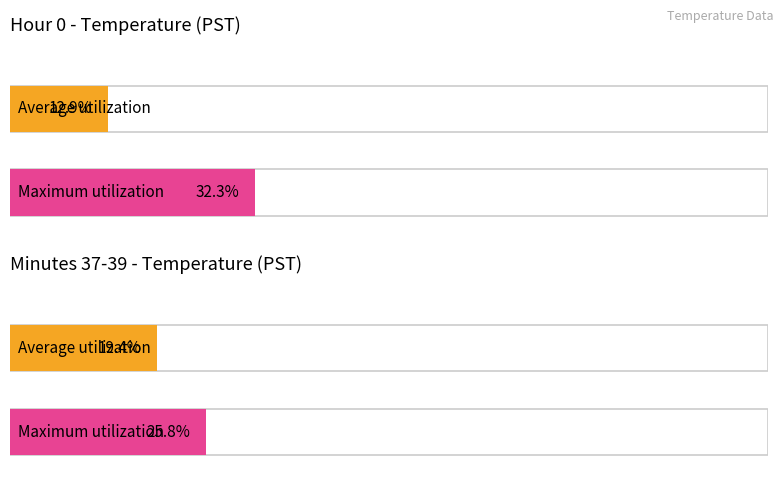

Are the bars grouped side by side (vs. stacked)?

Yes